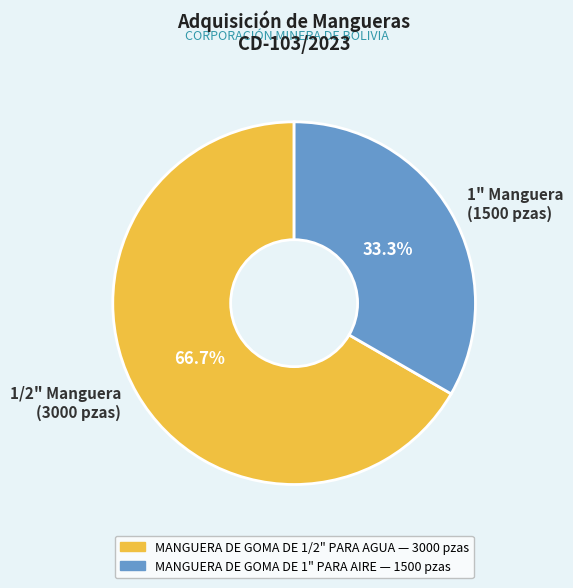

Between 1" Manguera (1500 pzas) and 1/2" Manguera (3000 pzas), which is larger?

1/2" Manguera (3000 pzas)